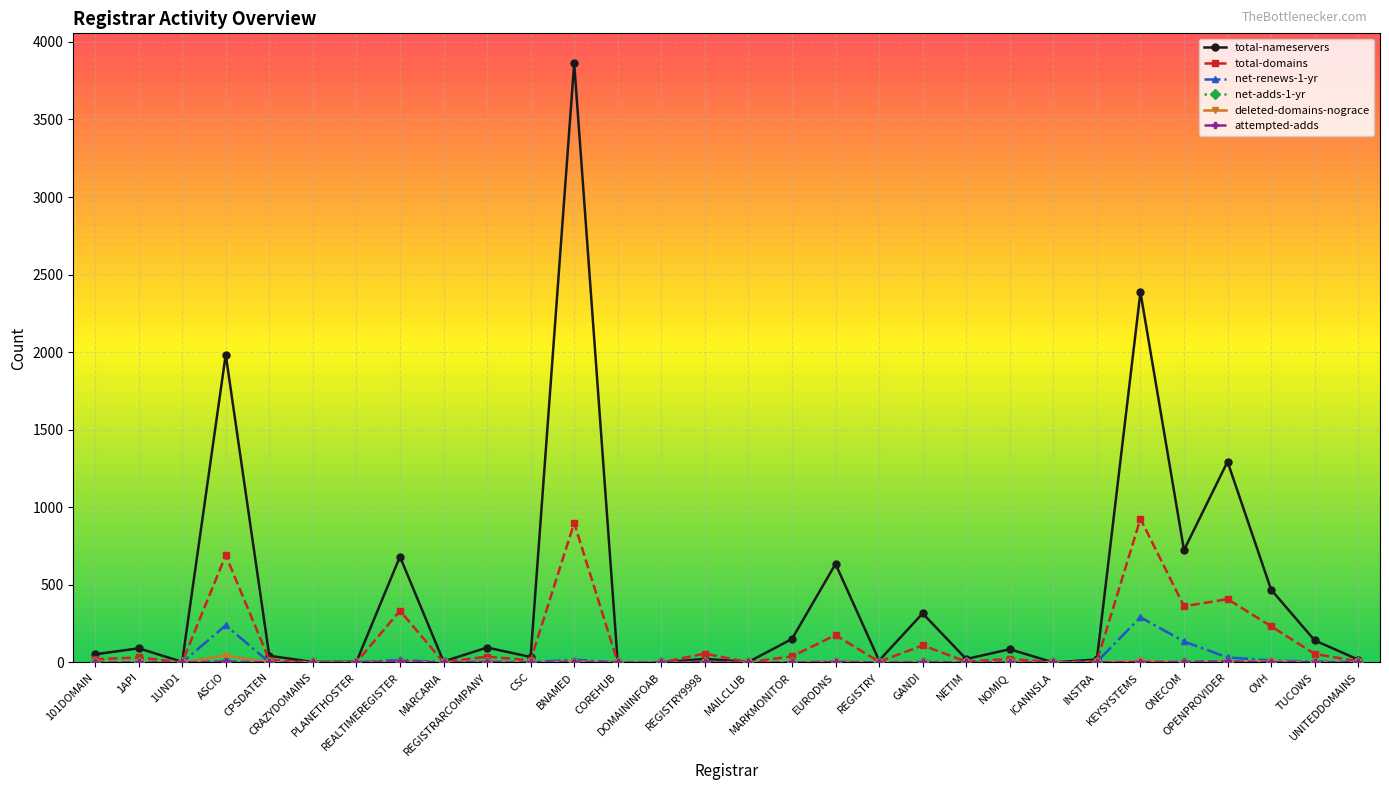

Is it true that total-domains equals 23 at NOMIQ?

True